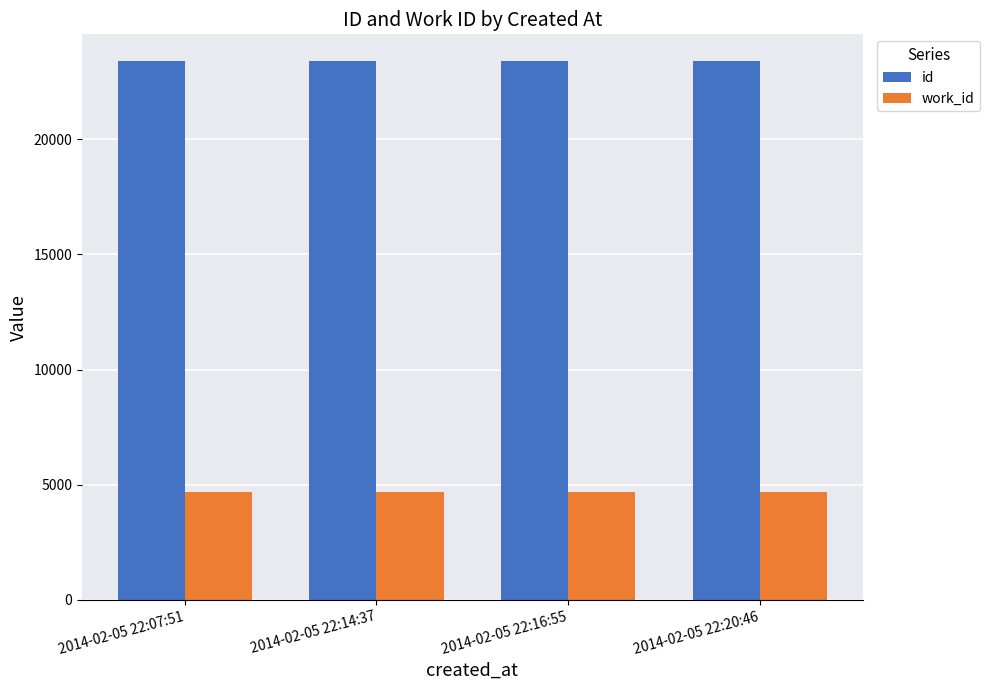

What is the label of the 3rd bar from the right?

2014-02-05 22:14:37